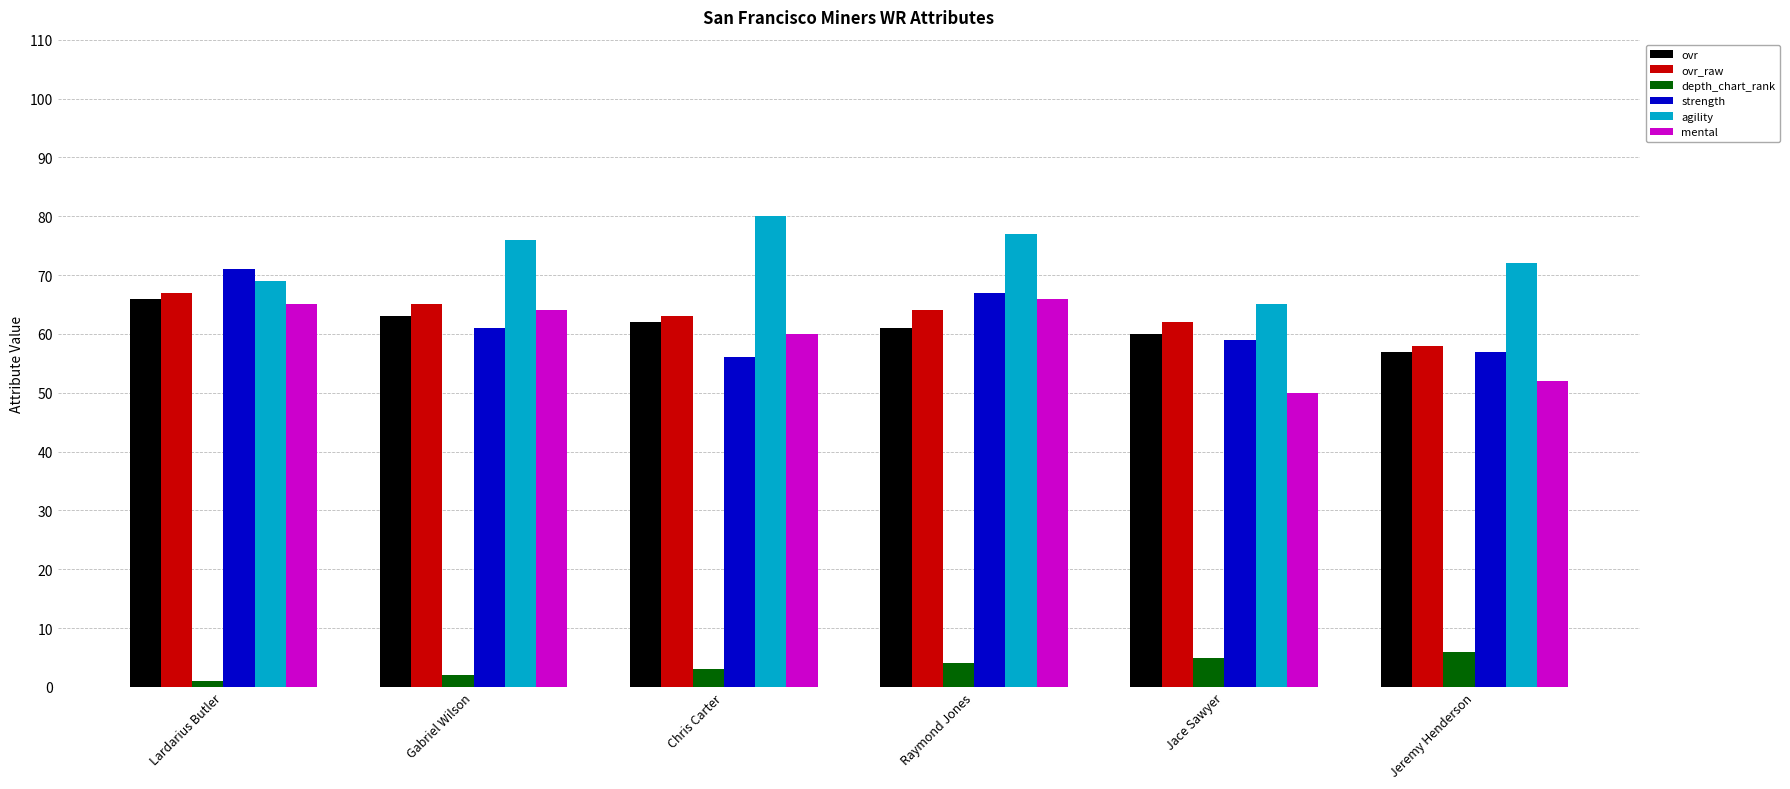

What is the spread (max minus min) of values at Lardarius Butler?

70